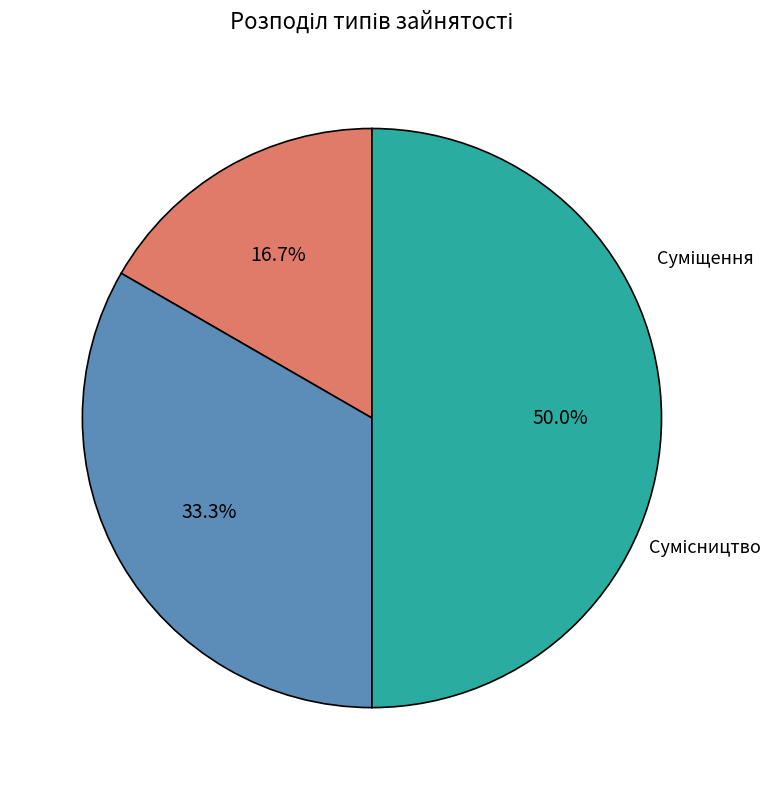

True or false: Суміщення accounts for 33% of the total.

True